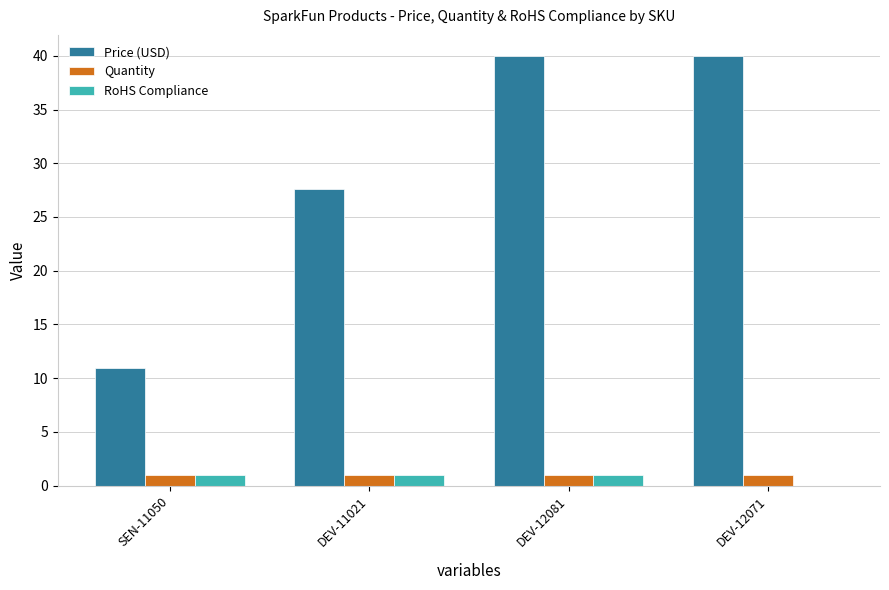

What is the highest value of the Price (USD) series?

40.0